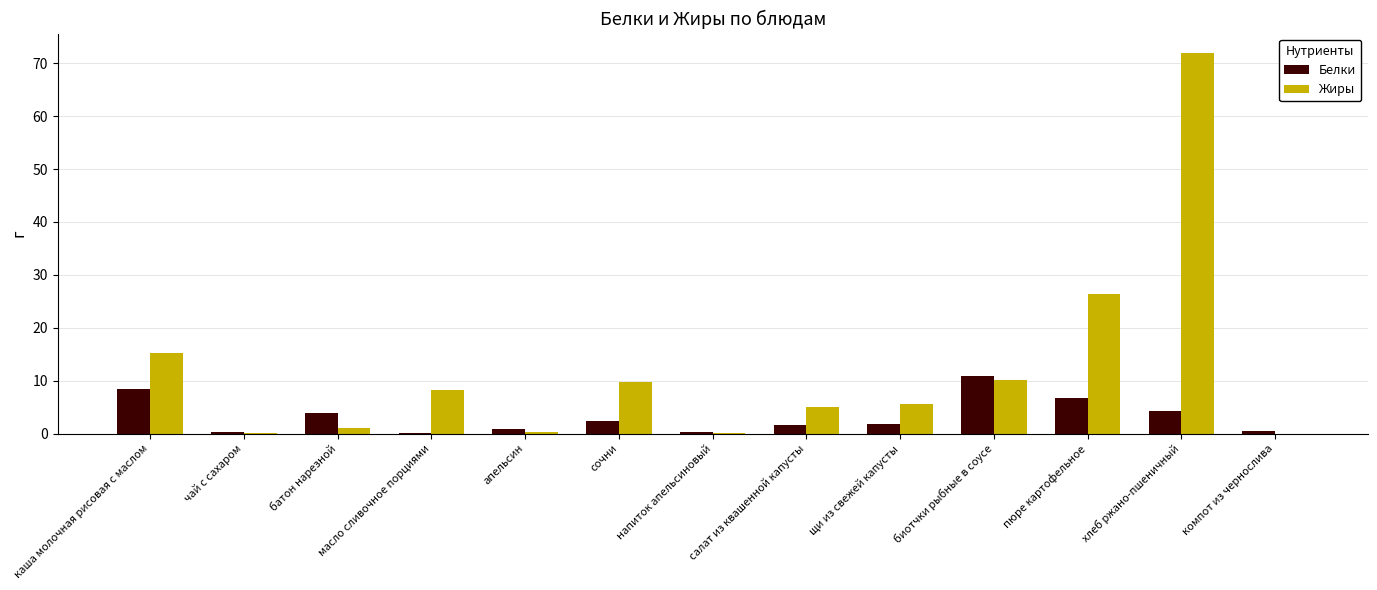

How many categories are shown in the chart?

13